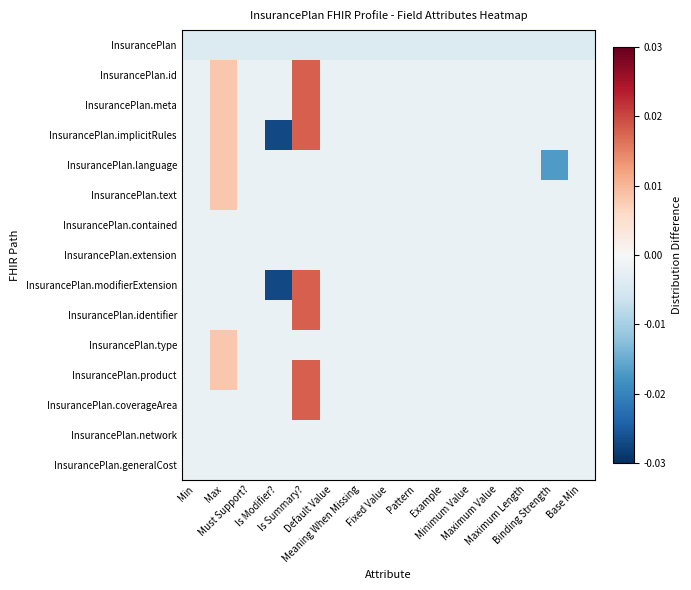

Reading left to right, what are all the values shown in this chart?

InsurancePlan: Min=-0.0	Max=-0.0	Must Support?=-0.0	Is Modifier?=-0.0	Is Summary?=-0.0	Default Value=-0.0	Meaning When Missing=-0.0	Fixed Value=-0.0	Pattern=-0.0	Example=-0.0	Minimum Value=-0.0	Maximum Value=-0.0	Maximum Length=-0.0	Binding Strength=-0.0	Base Min=-0.0
InsurancePlan.id: Min=-0.0	Max=0.0	Must Support?=-0.0	Is Modifier?=-0.0	Is Summary?=0.0	Default Value=-0.0	Meaning When Missing=-0.0	Fixed Value=-0.0	Pattern=-0.0	Example=-0.0	Minimum Value=-0.0	Maximum Value=-0.0	Maximum Length=-0.0	Binding Strength=-0.0	Base Min=-0.0
InsurancePlan.meta: Min=-0.0	Max=0.0	Must Support?=-0.0	Is Modifier?=-0.0	Is Summary?=0.0	Default Value=-0.0	Meaning When Missing=-0.0	Fixed Value=-0.0	Pattern=-0.0	Example=-0.0	Minimum Value=-0.0	Maximum Value=-0.0	Maximum Length=-0.0	Binding Strength=-0.0	Base Min=-0.0
InsurancePlan.implicitRules: Min=-0.0	Max=0.0	Must Support?=-0.0	Is Modifier?=-0.0	Is Summary?=0.0	Default Value=-0.0	Meaning When Missing=-0.0	Fixed Value=-0.0	Pattern=-0.0	Example=-0.0	Minimum Value=-0.0	Maximum Value=-0.0	Maximum Length=-0.0	Binding Strength=-0.0	Base Min=-0.0
InsurancePlan.language: Min=-0.0	Max=0.0	Must Support?=-0.0	Is Modifier?=-0.0	Is Summary?=-0.0	Default Value=-0.0	Meaning When Missing=-0.0	Fixed Value=-0.0	Pattern=-0.0	Example=-0.0	Minimum Value=-0.0	Maximum Value=-0.0	Maximum Length=-0.0	Binding Strength=-0.0	Base Min=-0.0
InsurancePlan.text: Min=-0.0	Max=0.0	Must Support?=-0.0	Is Modifier?=-0.0	Is Summary?=-0.0	Default Value=-0.0	Meaning When Missing=-0.0	Fixed Value=-0.0	Pattern=-0.0	Example=-0.0	Minimum Value=-0.0	Maximum Value=-0.0	Maximum Length=-0.0	Binding Strength=-0.0	Base Min=-0.0
InsurancePlan.contained: Min=-0.0	Max=-0.0	Must Support?=-0.0	Is Modifier?=-0.0	Is Summary?=-0.0	Default Value=-0.0	Meaning When Missing=-0.0	Fixed Value=-0.0	Pattern=-0.0	Example=-0.0	Minimum Value=-0.0	Maximum Value=-0.0	Maximum Length=-0.0	Binding Strength=-0.0	Base Min=-0.0
InsurancePlan.extension: Min=-0.0	Max=-0.0	Must Support?=-0.0	Is Modifier?=-0.0	Is Summary?=-0.0	Default Value=-0.0	Meaning When Missing=-0.0	Fixed Value=-0.0	Pattern=-0.0	Example=-0.0	Minimum Value=-0.0	Maximum Value=-0.0	Maximum Length=-0.0	Binding Strength=-0.0	Base Min=-0.0
InsurancePlan.modifierExtension: Min=-0.0	Max=-0.0	Must Support?=-0.0	Is Modifier?=-0.0	Is Summary?=0.0	Default Value=-0.0	Meaning When Missing=-0.0	Fixed Value=-0.0	Pattern=-0.0	Example=-0.0	Minimum Value=-0.0	Maximum Value=-0.0	Maximum Length=-0.0	Binding Strength=-0.0	Base Min=-0.0
InsurancePlan.identifier: Min=-0.0	Max=-0.0	Must Support?=-0.0	Is Modifier?=-0.0	Is Summary?=0.0	Default Value=-0.0	Meaning When Missing=-0.0	Fixed Value=-0.0	Pattern=-0.0	Example=-0.0	Minimum Value=-0.0	Maximum Value=-0.0	Maximum Length=-0.0	Binding Strength=-0.0	Base Min=-0.0
InsurancePlan.type: Min=-0.0	Max=0.0	Must Support?=-0.0	Is Modifier?=-0.0	Is Summary?=-0.0	Default Value=-0.0	Meaning When Missing=-0.0	Fixed Value=-0.0	Pattern=-0.0	Example=-0.0	Minimum Value=-0.0	Maximum Value=-0.0	Maximum Length=-0.0	Binding Strength=-0.0	Base Min=-0.0
InsurancePlan.product: Min=-0.0	Max=0.0	Must Support?=-0.0	Is Modifier?=-0.0	Is Summary?=0.0	Default Value=-0.0	Meaning When Missing=-0.0	Fixed Value=-0.0	Pattern=-0.0	Example=-0.0	Minimum Value=-0.0	Maximum Value=-0.0	Maximum Length=-0.0	Binding Strength=-0.0	Base Min=-0.0
InsurancePlan.coverageArea: Min=-0.0	Max=-0.0	Must Support?=-0.0	Is Modifier?=-0.0	Is Summary?=0.0	Default Value=-0.0	Meaning When Missing=-0.0	Fixed Value=-0.0	Pattern=-0.0	Example=-0.0	Minimum Value=-0.0	Maximum Value=-0.0	Maximum Length=-0.0	Binding Strength=-0.0	Base Min=-0.0
InsurancePlan.network: Min=-0.0	Max=-0.0	Must Support?=-0.0	Is Modifier?=-0.0	Is Summary?=-0.0	Default Value=-0.0	Meaning When Missing=-0.0	Fixed Value=-0.0	Pattern=-0.0	Example=-0.0	Minimum Value=-0.0	Maximum Value=-0.0	Maximum Length=-0.0	Binding Strength=-0.0	Base Min=-0.0
InsurancePlan.generalCost: Min=-0.0	Max=-0.0	Must Support?=-0.0	Is Modifier?=-0.0	Is Summary?=-0.0	Default Value=-0.0	Meaning When Missing=-0.0	Fixed Value=-0.0	Pattern=-0.0	Example=-0.0	Minimum Value=-0.0	Maximum Value=-0.0	Maximum Length=-0.0	Binding Strength=-0.0	Base Min=-0.0